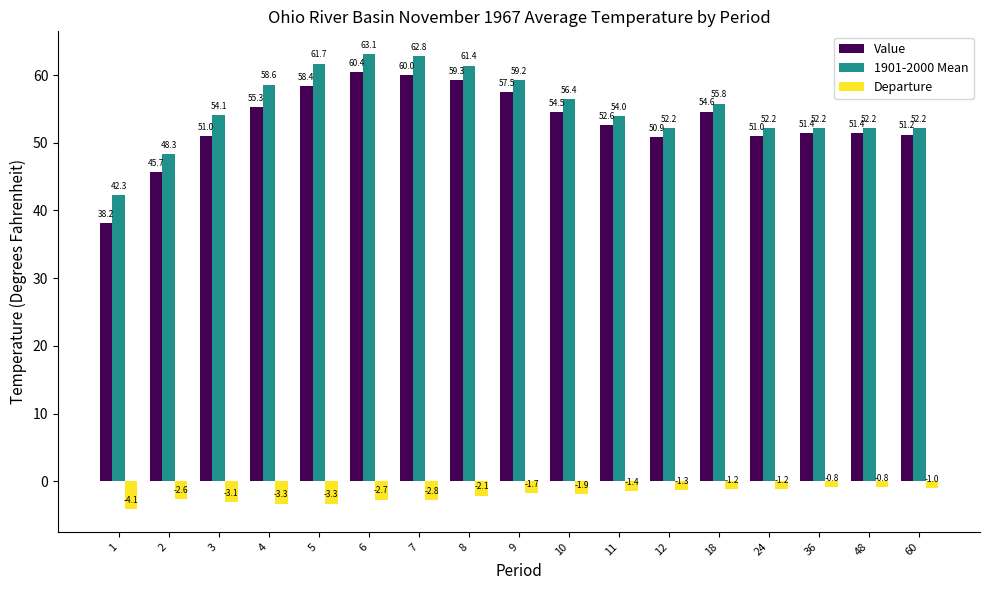

The Departure series shows -4.1 at 1. True or false?

True